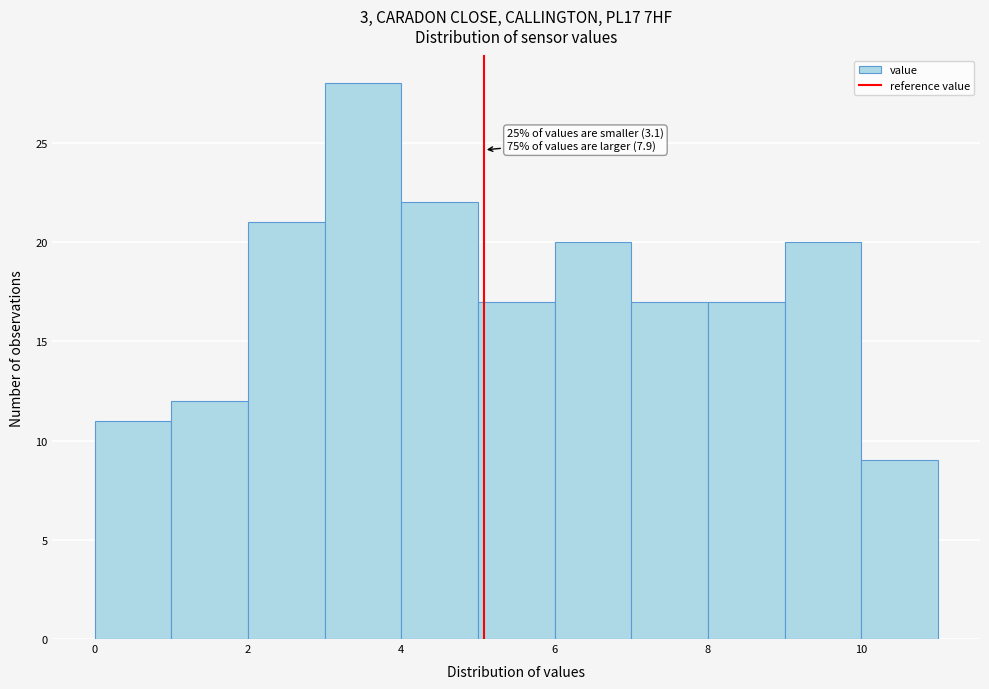

Which range on the x-axis has the tallest bar?

3 to 4